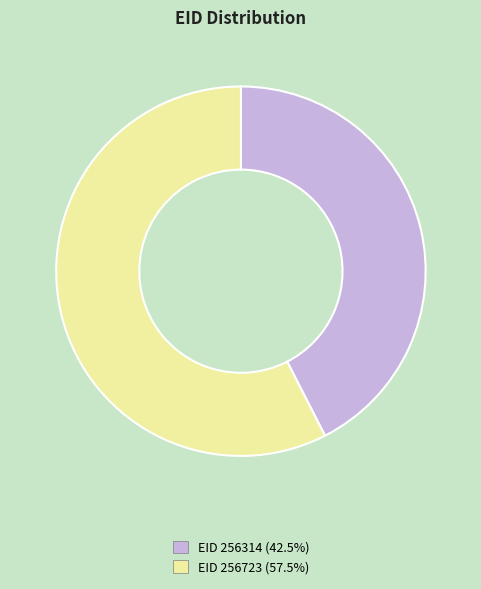

Combined, do EID 256723 (57.5%) and EID 256314 (42.5%) account for over 50%?

Yes